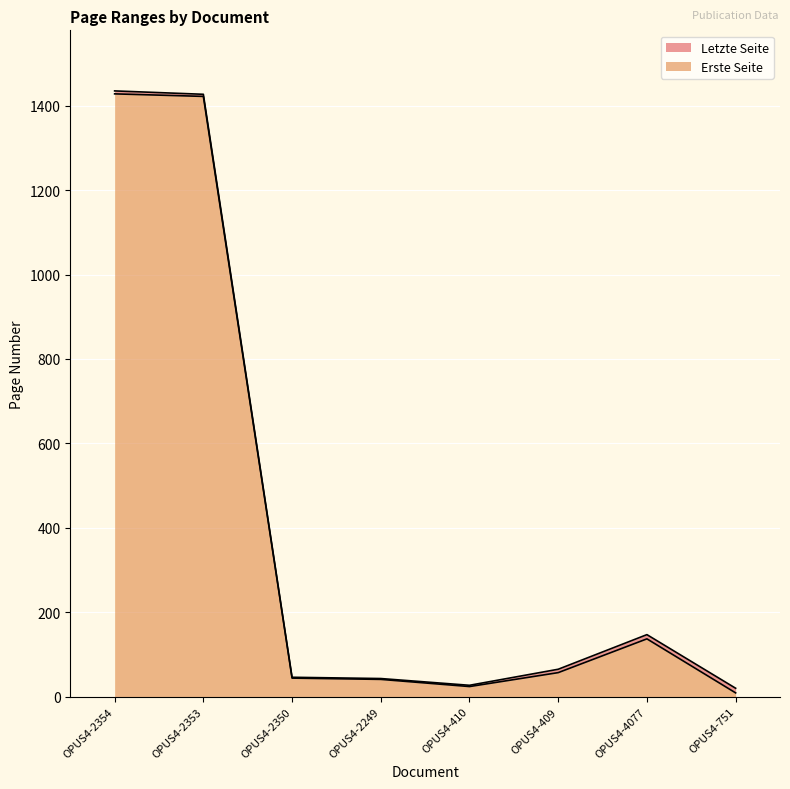

Does the chart display data point markers on the line(s)?

No